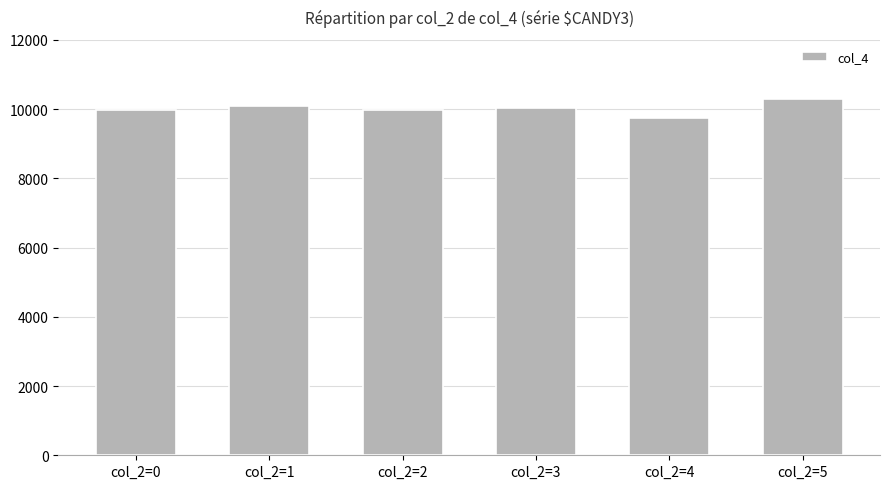

What is the sum of the values at col_2=5 and col_2=2?

20279